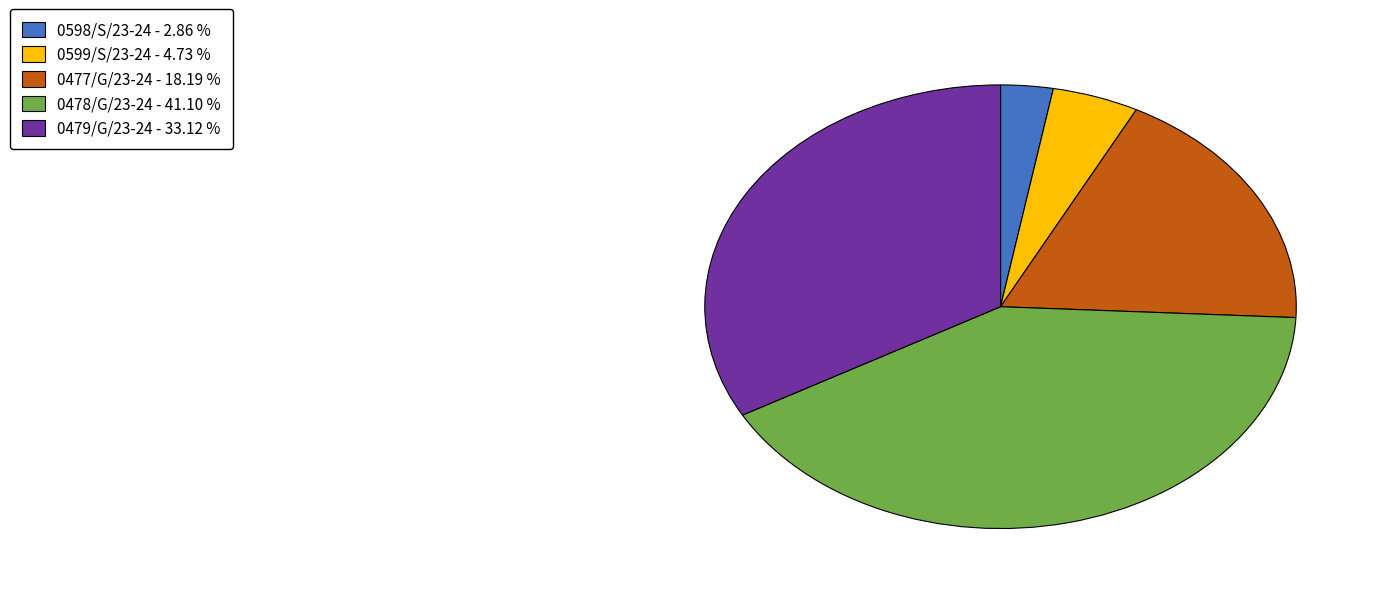

Do 0477/G/23-24 - 18.19 % and 0478/G/23-24 - 41.10 % together represent more than half of the pie?

Yes